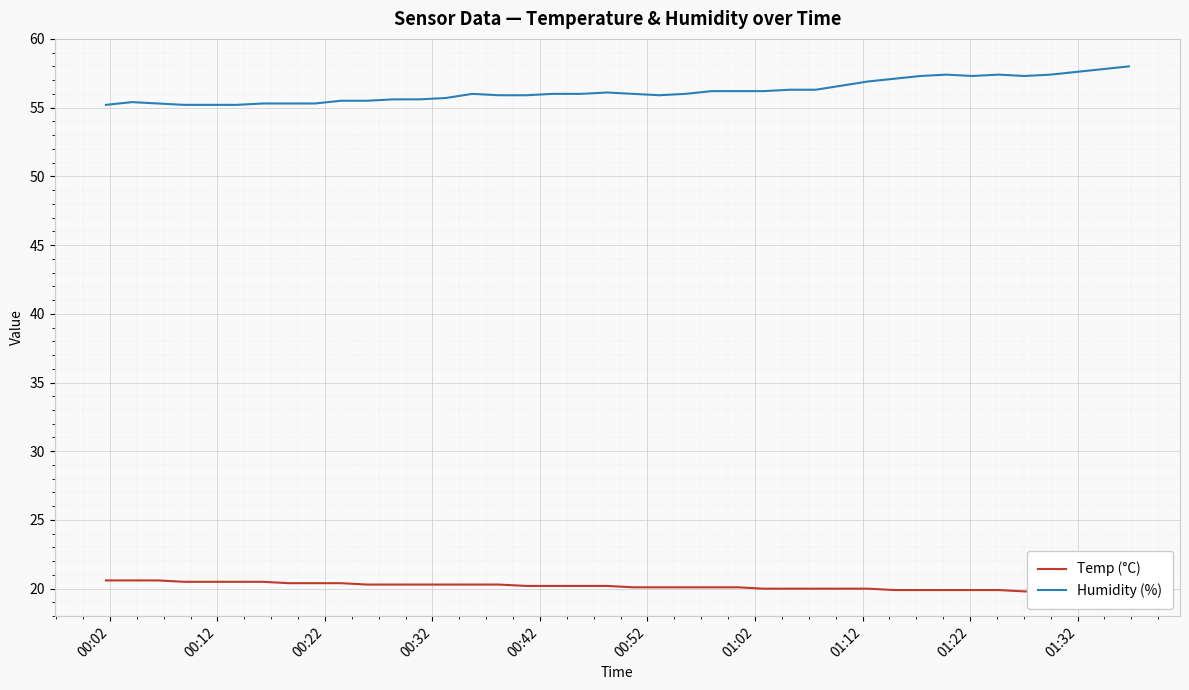

What is the minimum value for Humidity (%)?

55.2